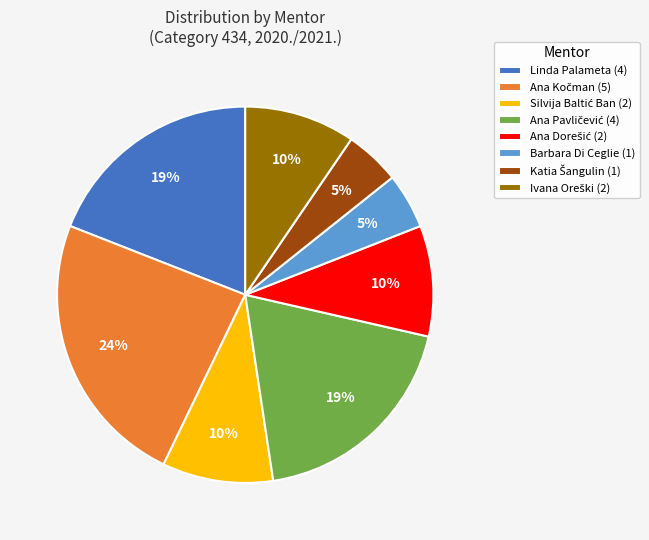

Does Linda Palameta (4) represent more than half of the total?

No